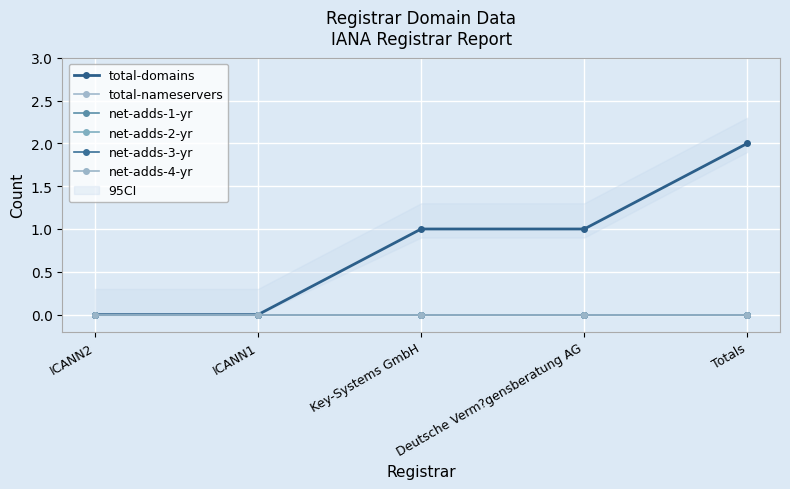

At which label is net-adds-3-yr closest to 0?

ICANN2